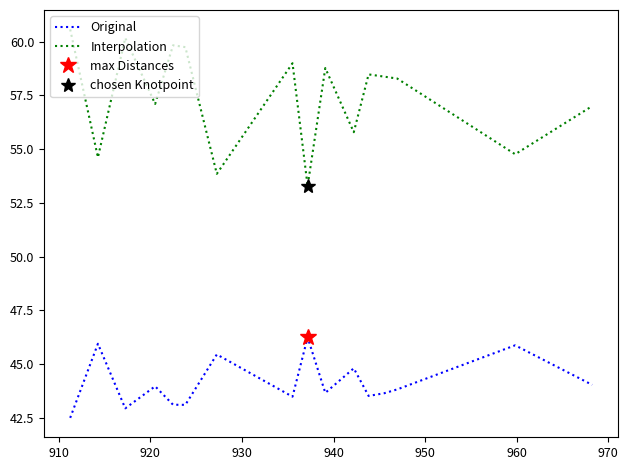

List the series in order of their peak value, highest first.

Interpolation, Original